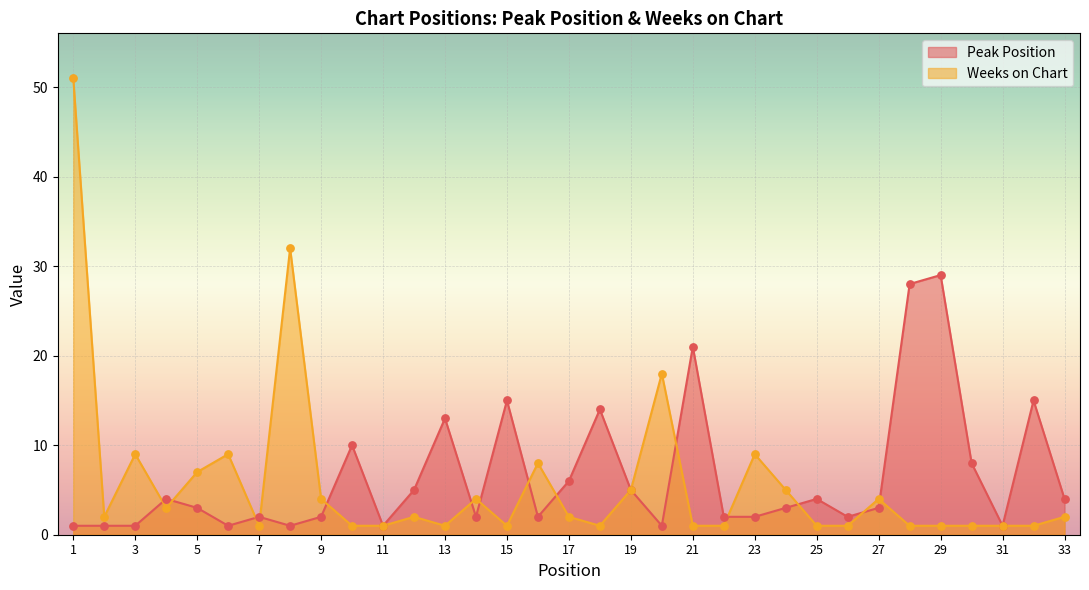

What are all the series names shown in the legend?

Peak Position, Weeks on Chart